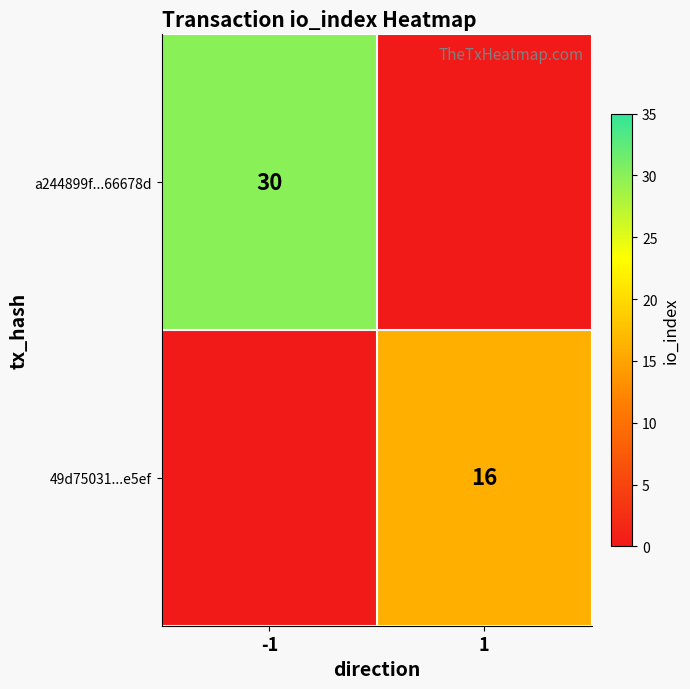

Is it true that 49d75031...e5ef equals 10 at 1?

False